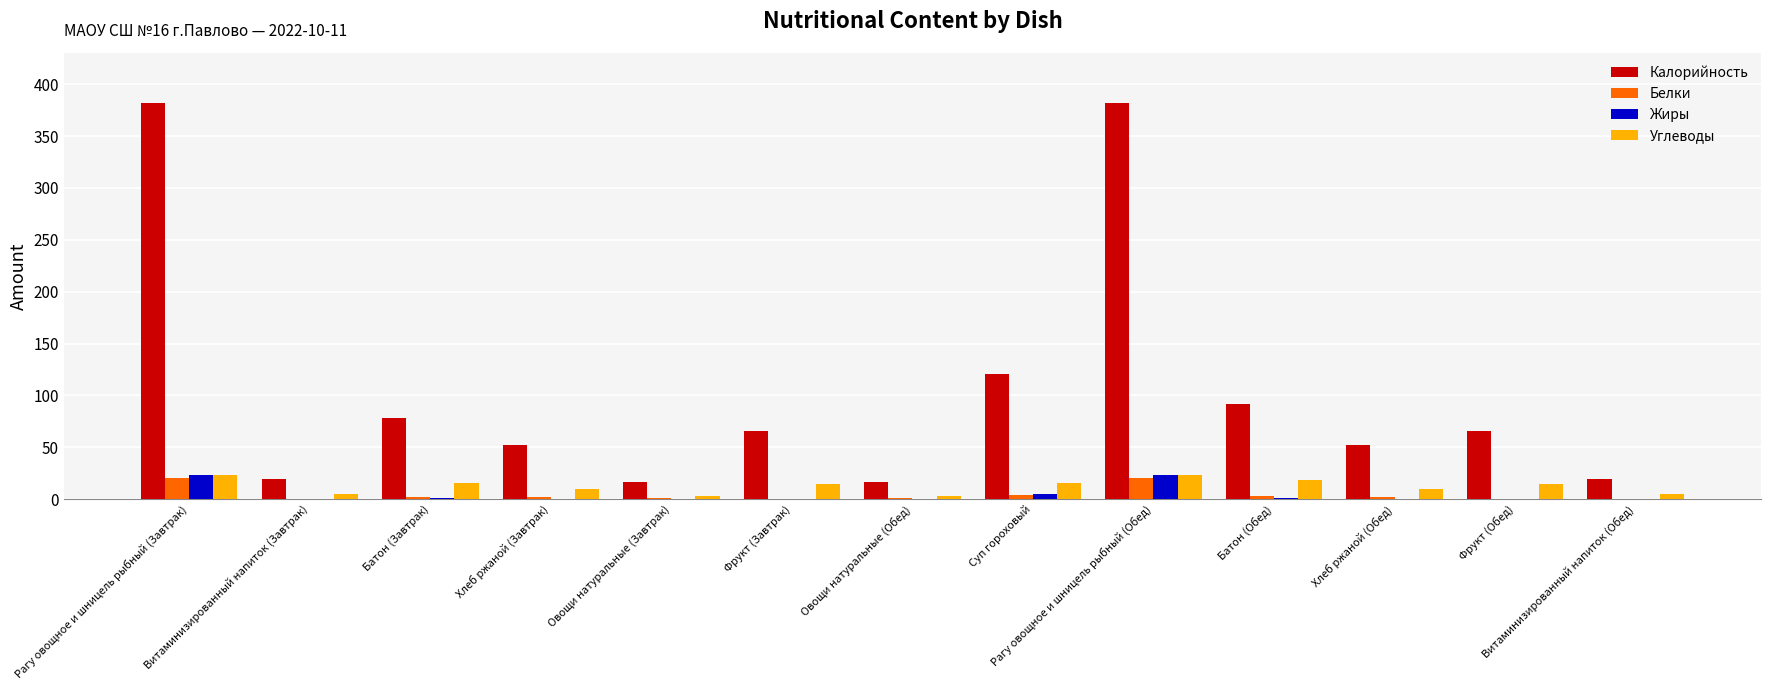

What is the sum of all Калорийность values?

1363.3